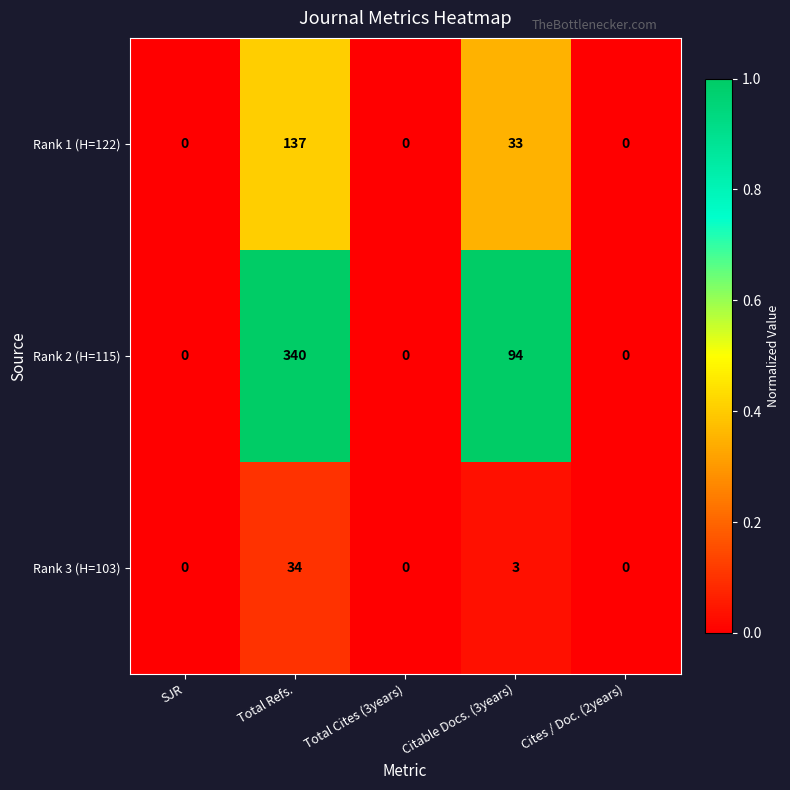

Reading left to right, extract all data points from this chart.

Rank 1 (H=122): SJR=0	Total Refs.=137	Total Cites (3years)=0	Citable Docs. (3years)=33	Cites / Doc. (2years)=0
Rank 2 (H=115): SJR=0	Total Refs.=340	Total Cites (3years)=0	Citable Docs. (3years)=94	Cites / Doc. (2years)=0
Rank 3 (H=103): SJR=0	Total Refs.=34	Total Cites (3years)=0	Citable Docs. (3years)=3	Cites / Doc. (2years)=0